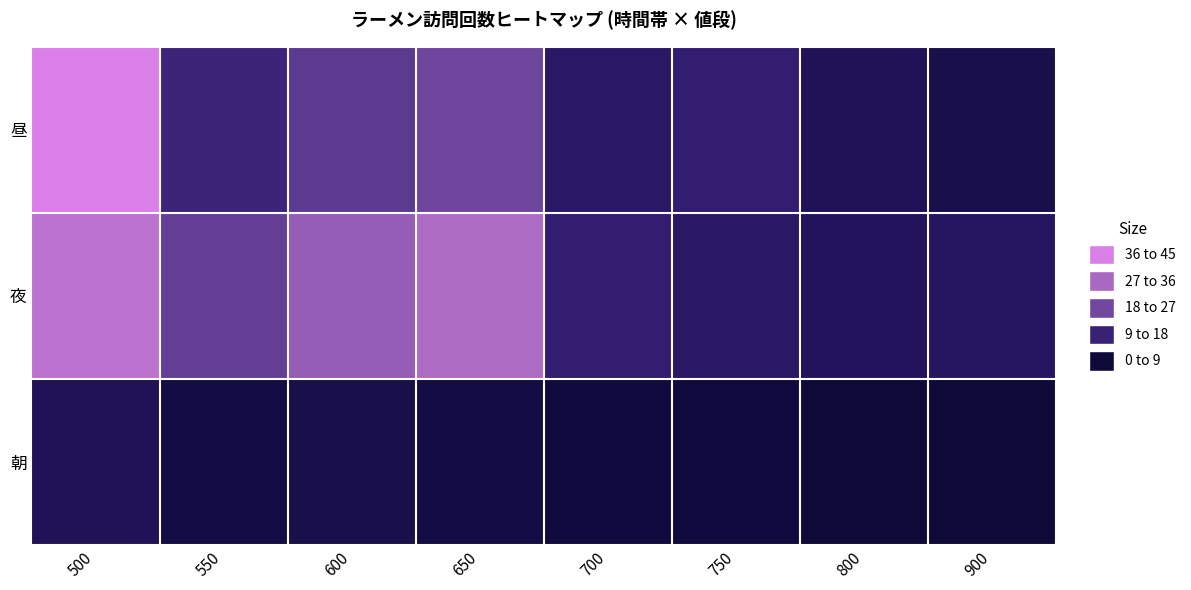

Which has a higher value, 750 or 600?

600